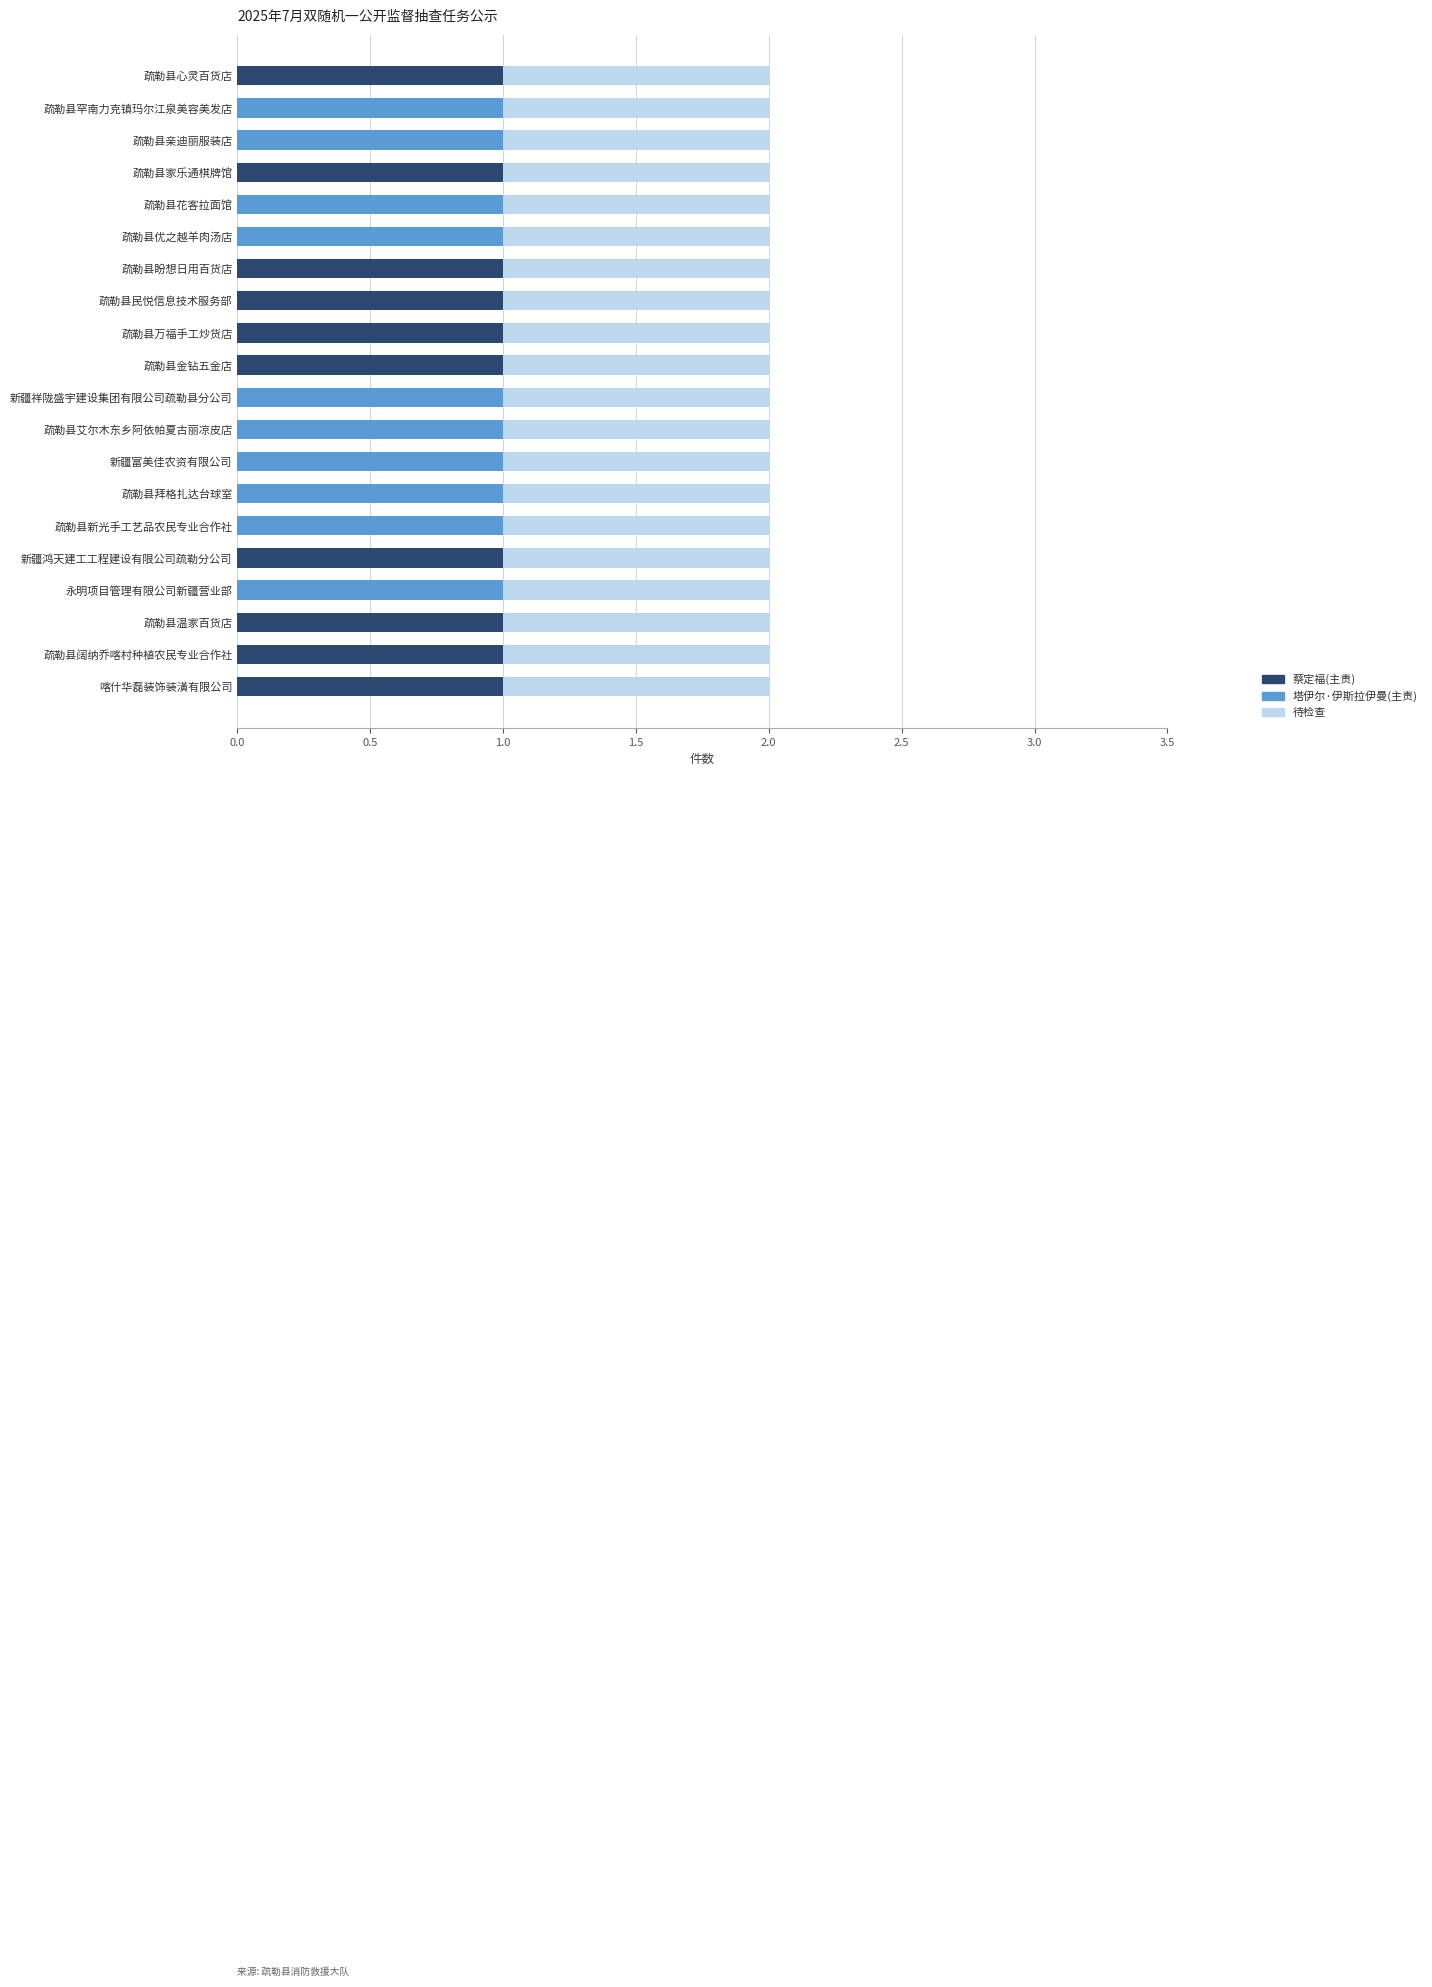

Count the number of categories in the chart.

20